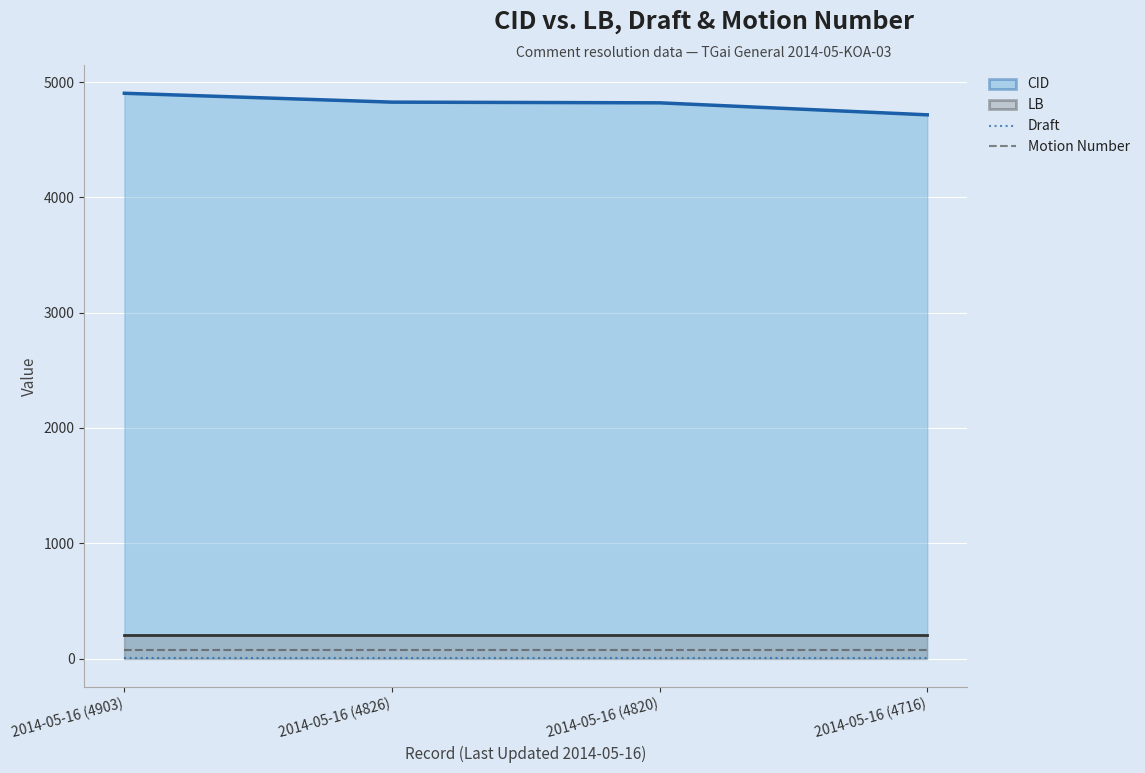

What is the total value across all series at 2014-05-16 (4826)?

72